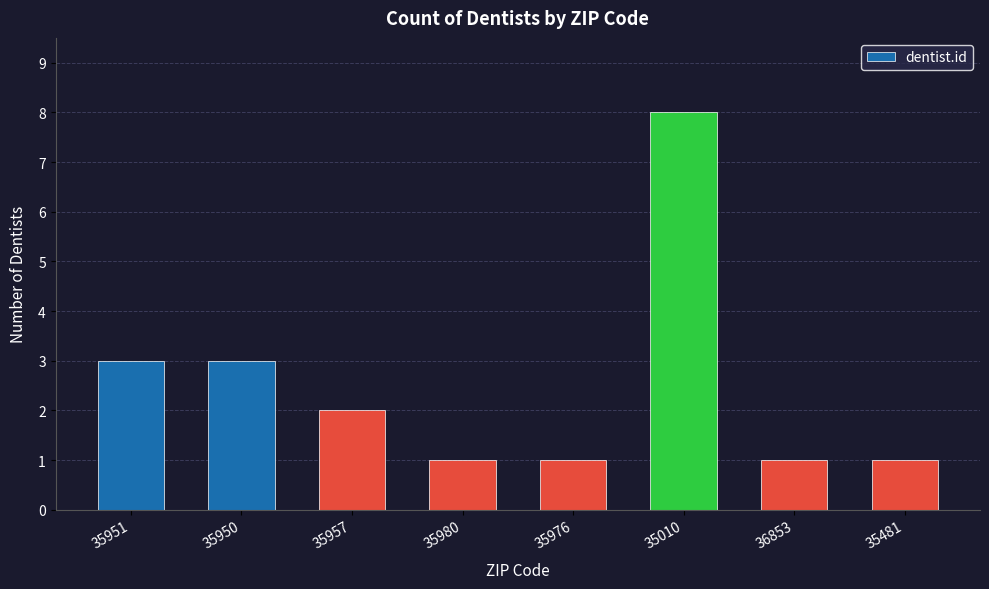

Reading left to right, extract all data points from this chart.

3	3	2	1	1	8	1	1